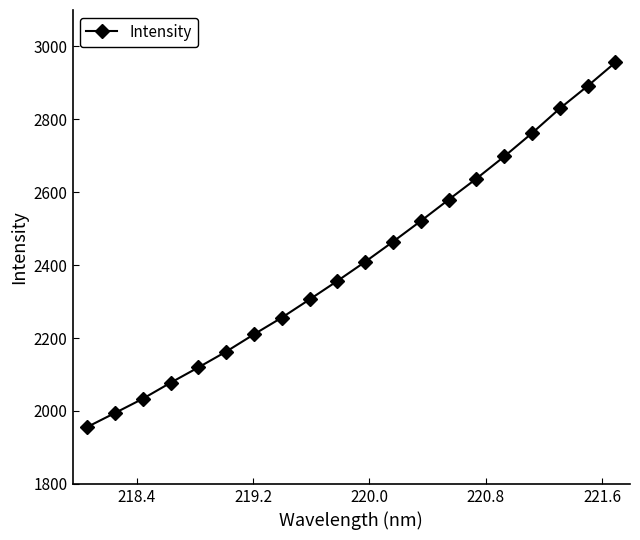

How many values exceed 2409?

10